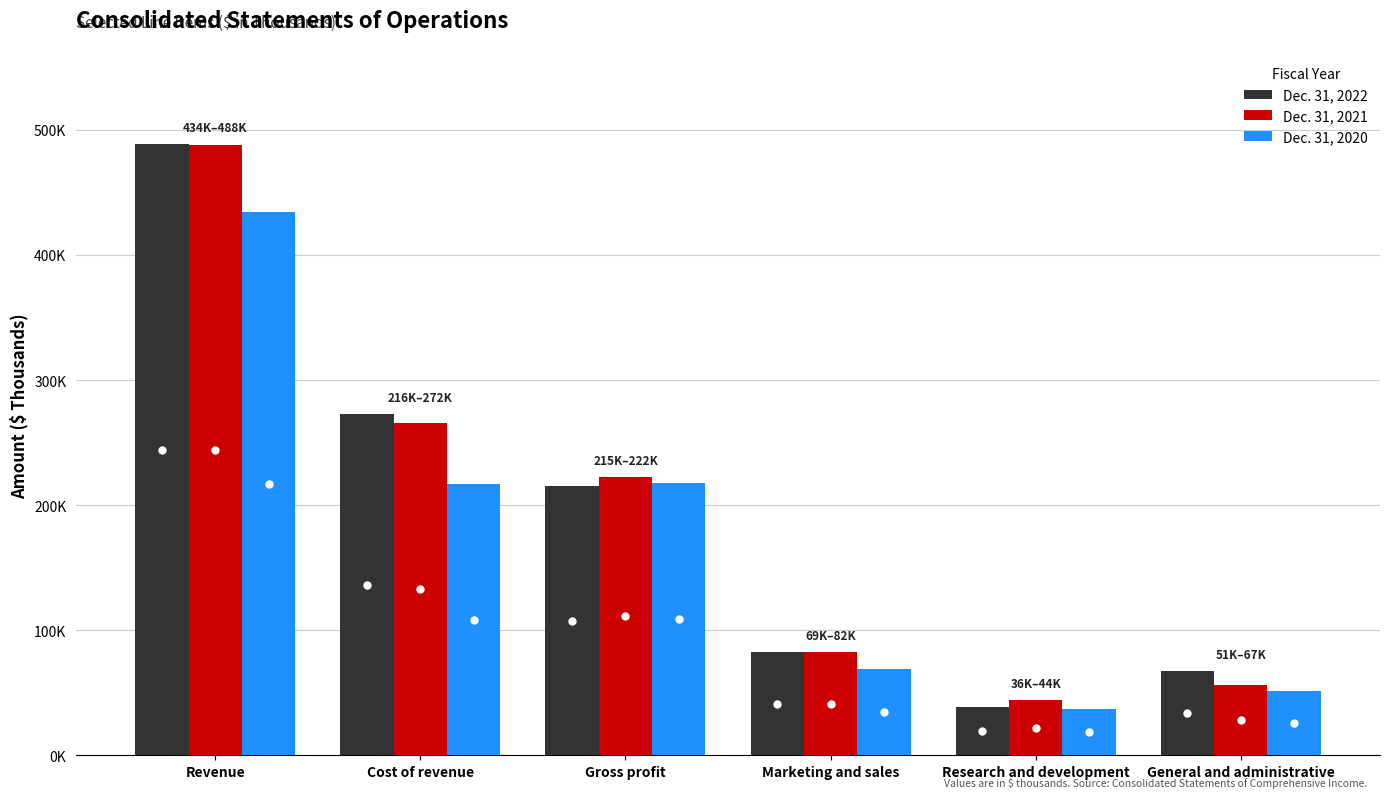

What is the smallest value displayed?

36940